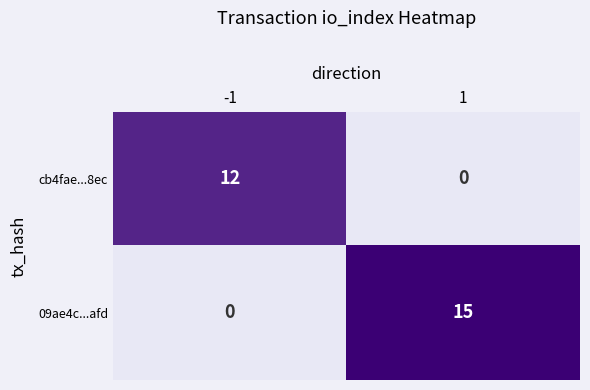

What is the difference between the 09ae4c...afd values at 1 and -1?

15